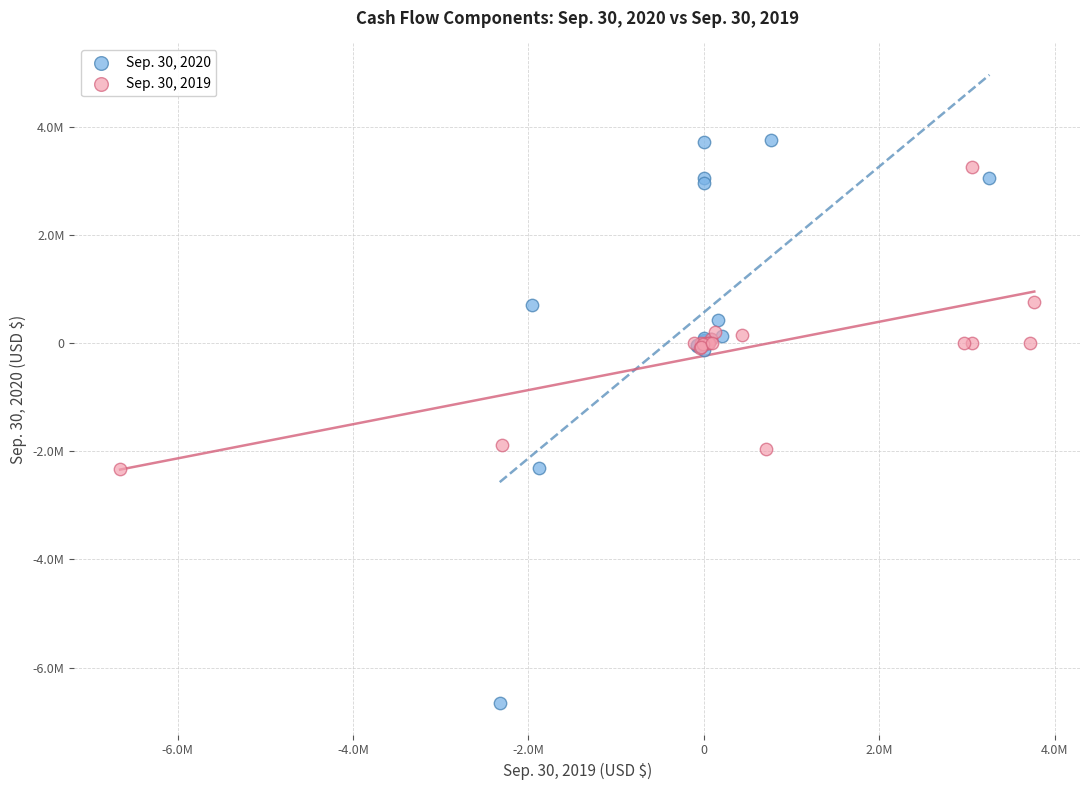

What are all the series names shown in the legend?

Sep. 30, 2020, Sep. 30, 2019